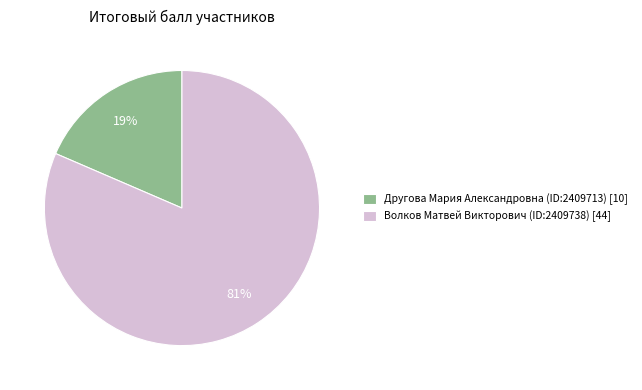

Count the number of slices in the pie.

2